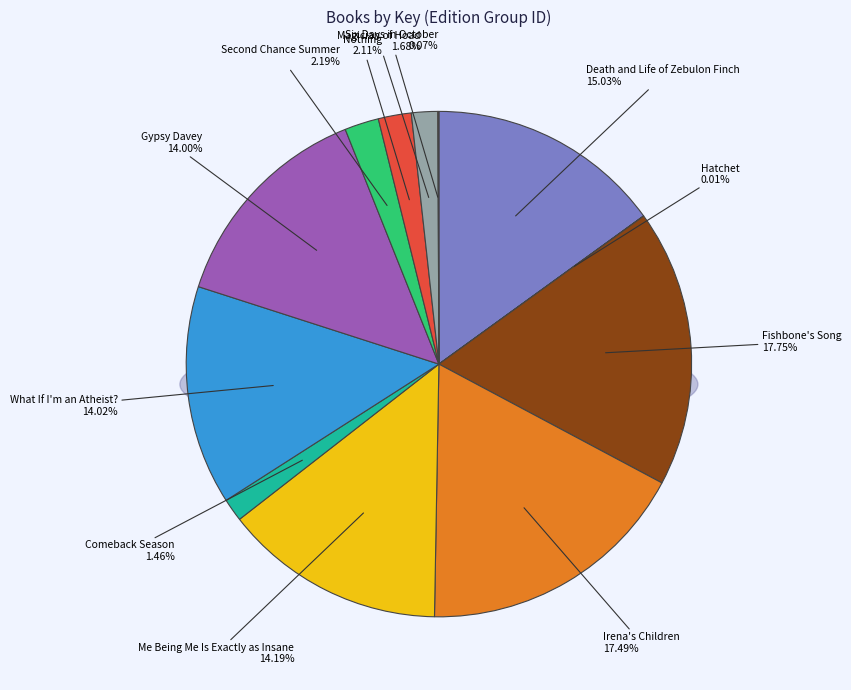

True or false: Hatchet accounts for 0% of the total.

True